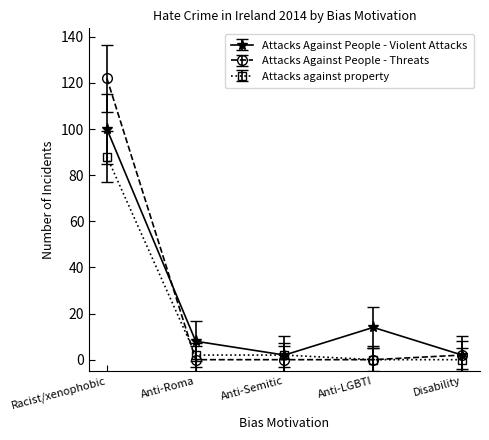

How many lines are shown in the chart?

3